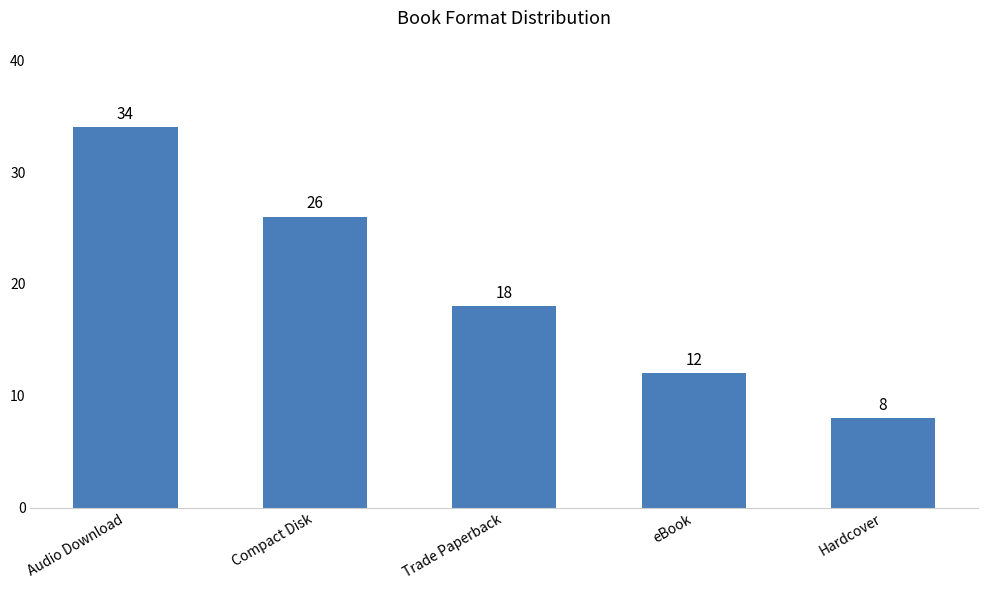

What is the label of the 5th bar from the left?

Hardcover